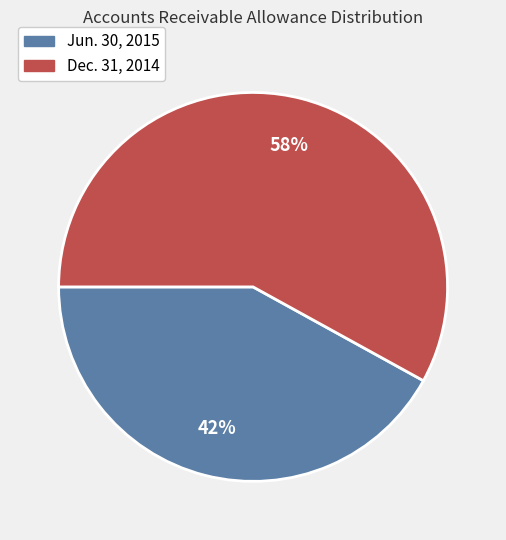

The Jun. 30, 2015 slice represents 33% of the pie. True or false?

False